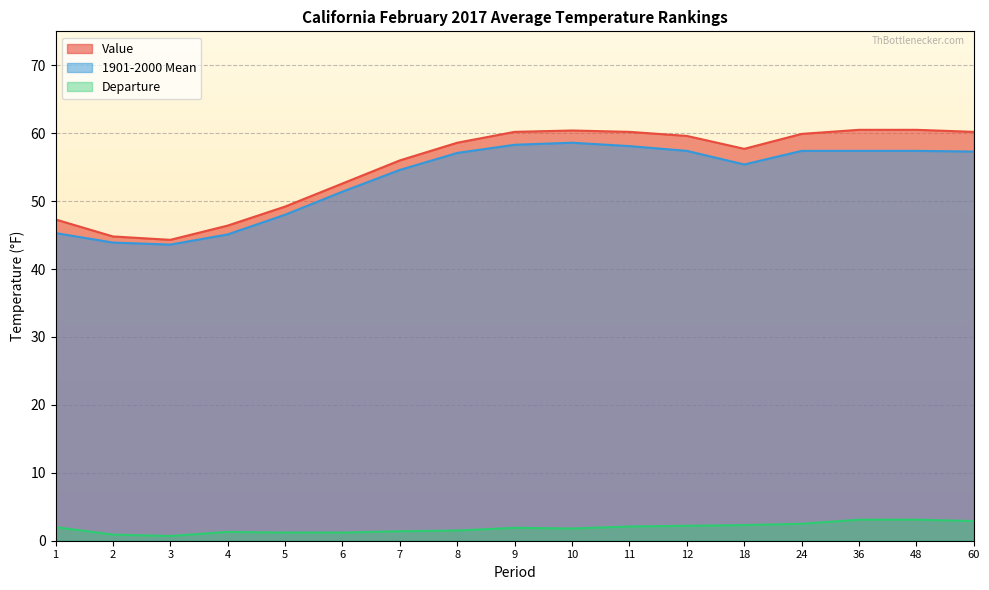

The 1901-2000 Mean series shows 79.4 at 1. True or false?

False